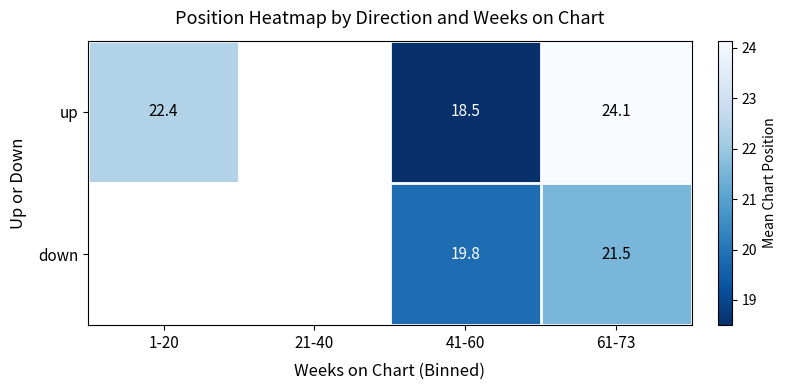

Between 41-60 and 61-73, which series saw the biggest shift?

up